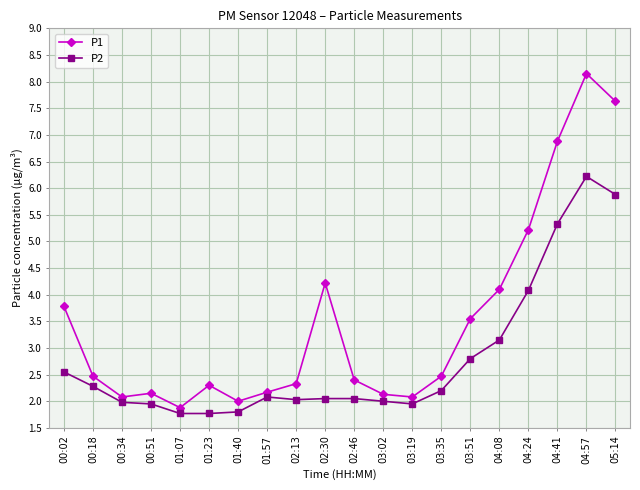

What is the difference between the second highest and second lowest values in the P2 series?

4.1